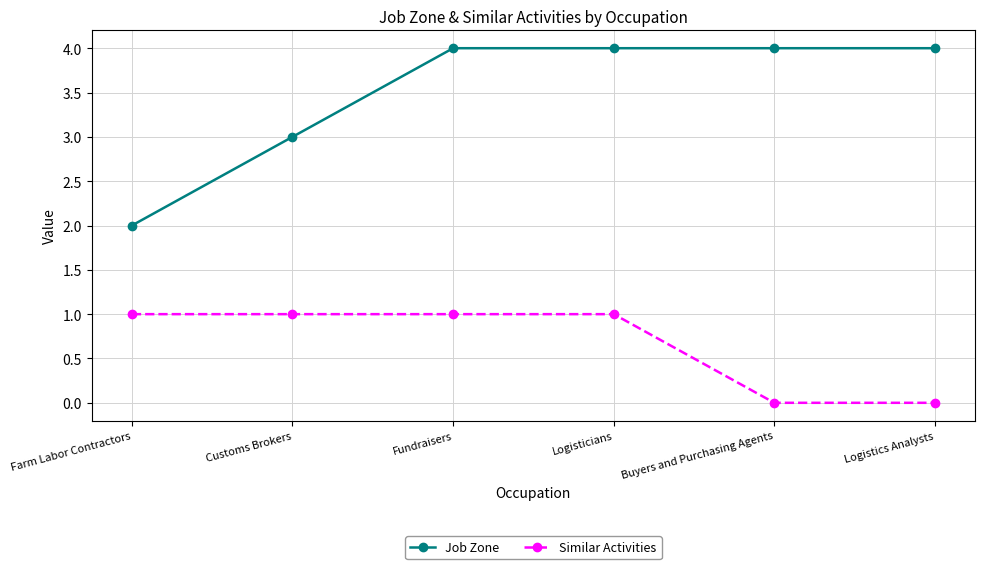

Does the chart display data point markers on the line(s)?

Yes